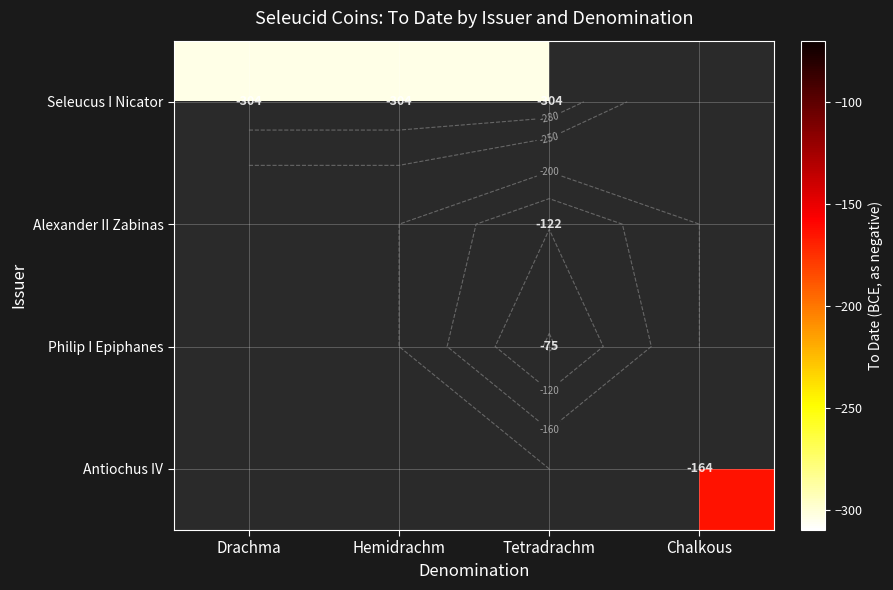

Which series has the widest spread of values?

Seleucus I Nicator